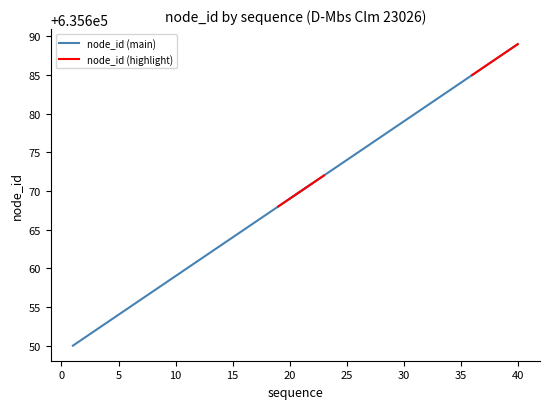

Does the chart have visible grid lines?

No